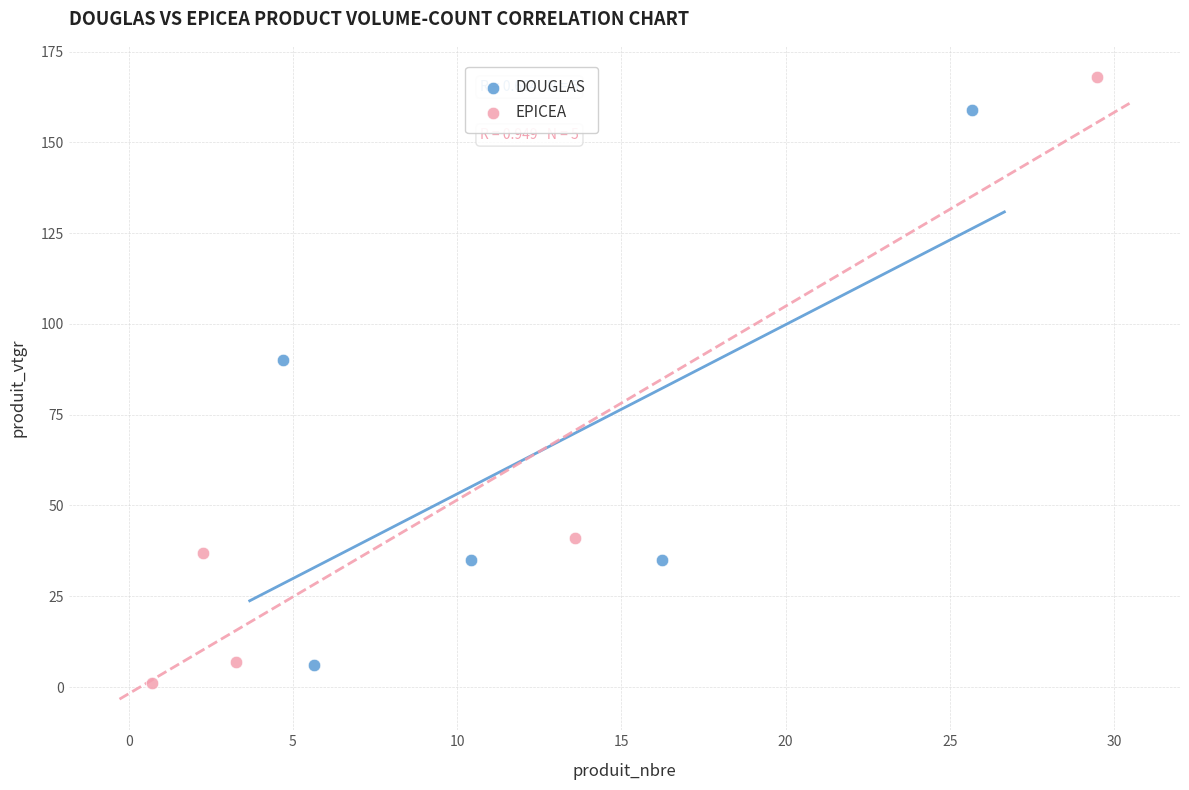

Which series has the largest Y range (max minus min)?

EPICEA